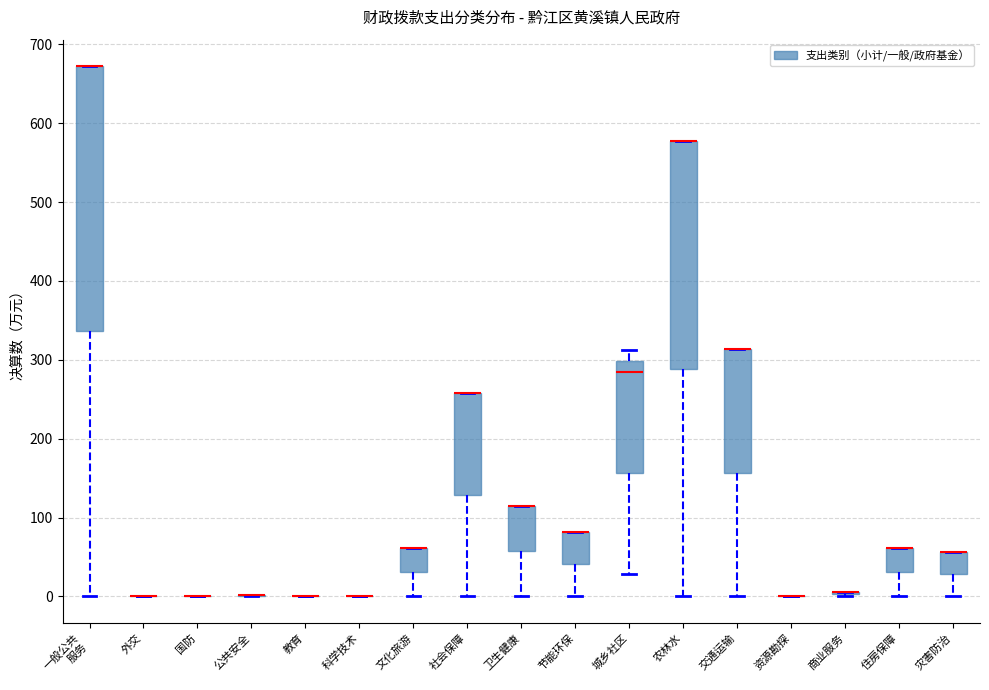

Which box is the tallest, from its lower edge to its upper edge?

一般公共 服务